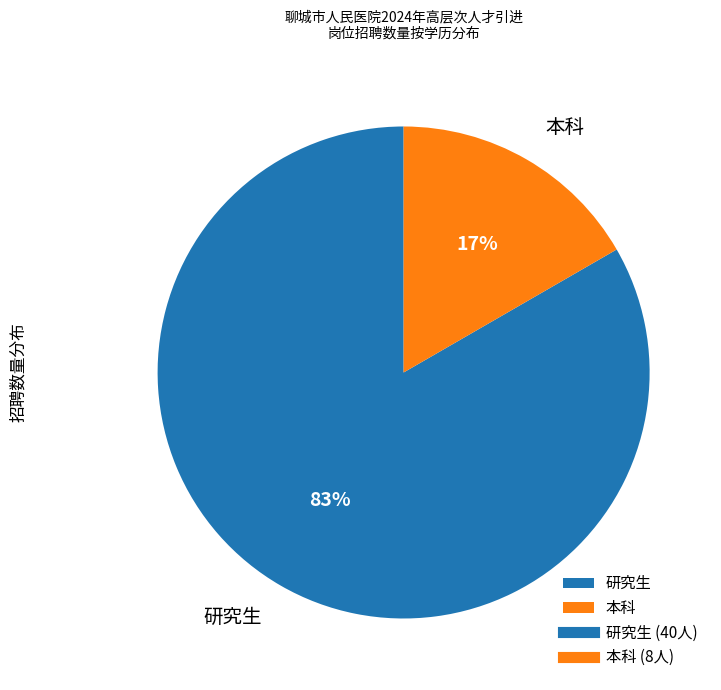

To the nearest percent, what is the average slice percentage?

50%